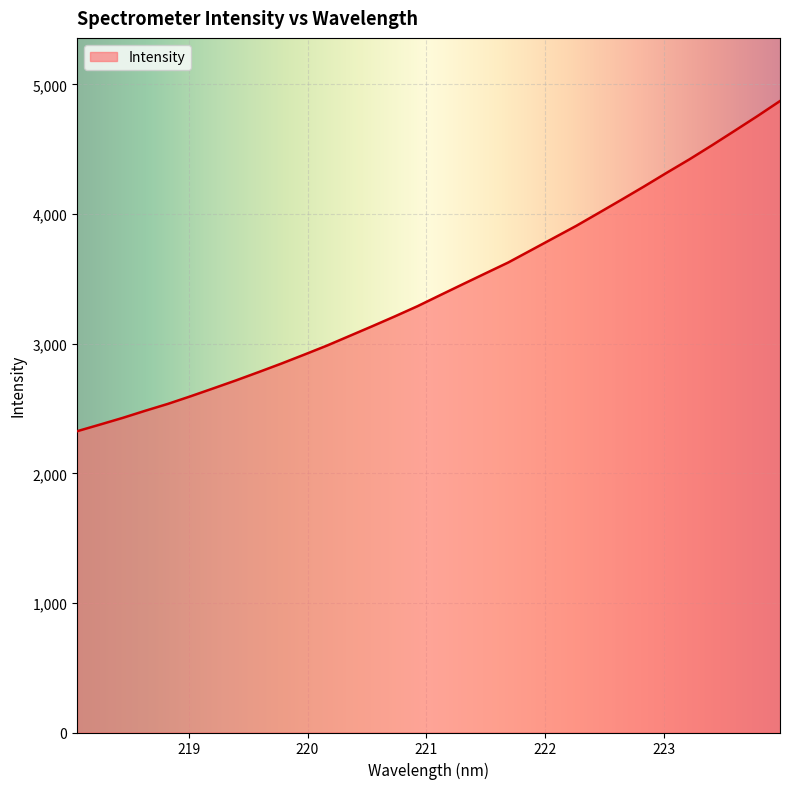

Count the number of values greater than 3374.

16